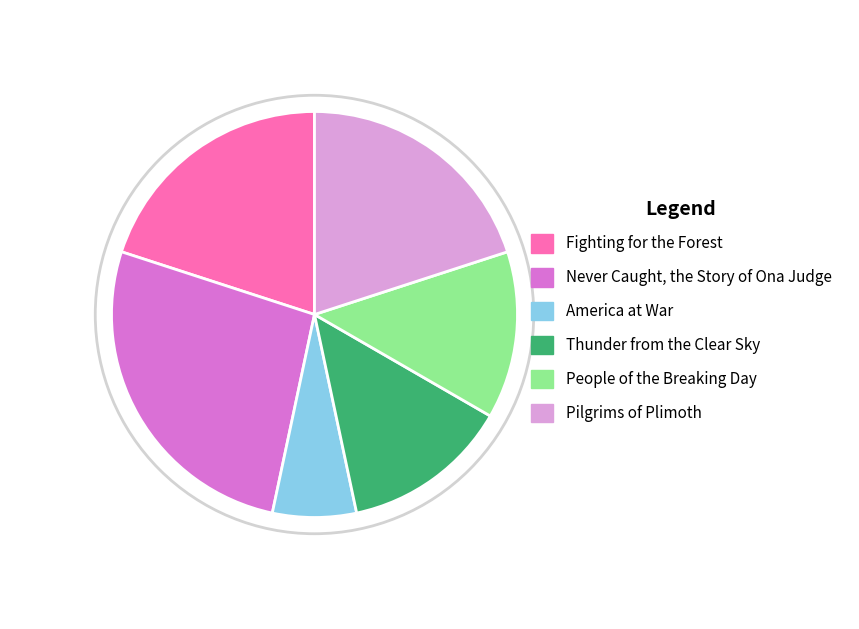

What is the change in value from America at War to Thunder from the Clear Sky?

+1